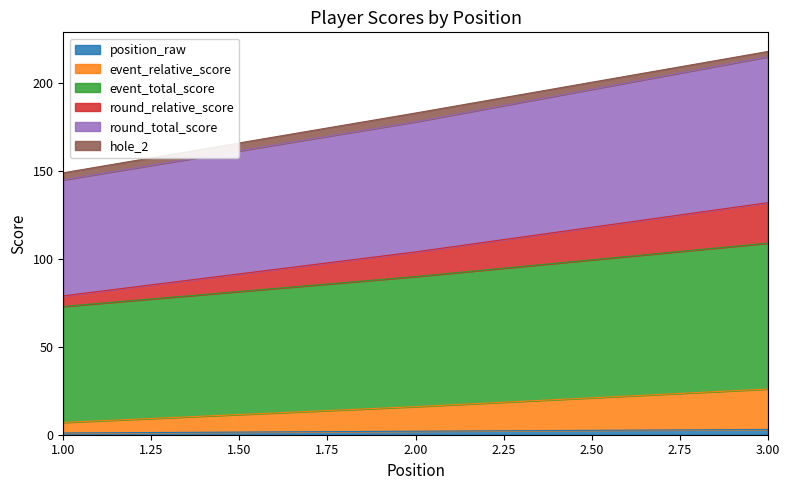

Does the chart have visible grid lines?

No